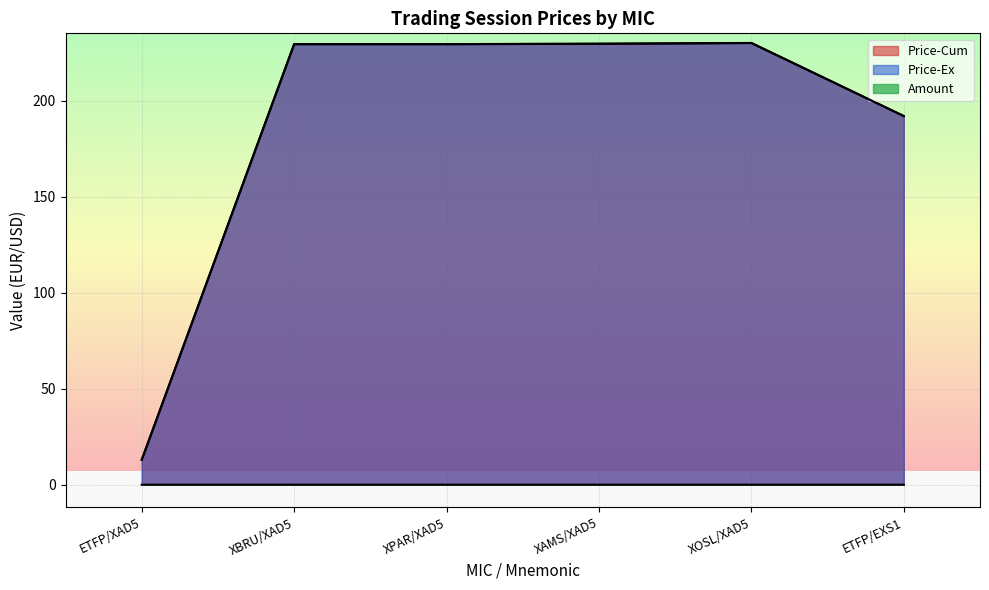

What is the label of the 2nd point from the left?

XBRU/XAD5